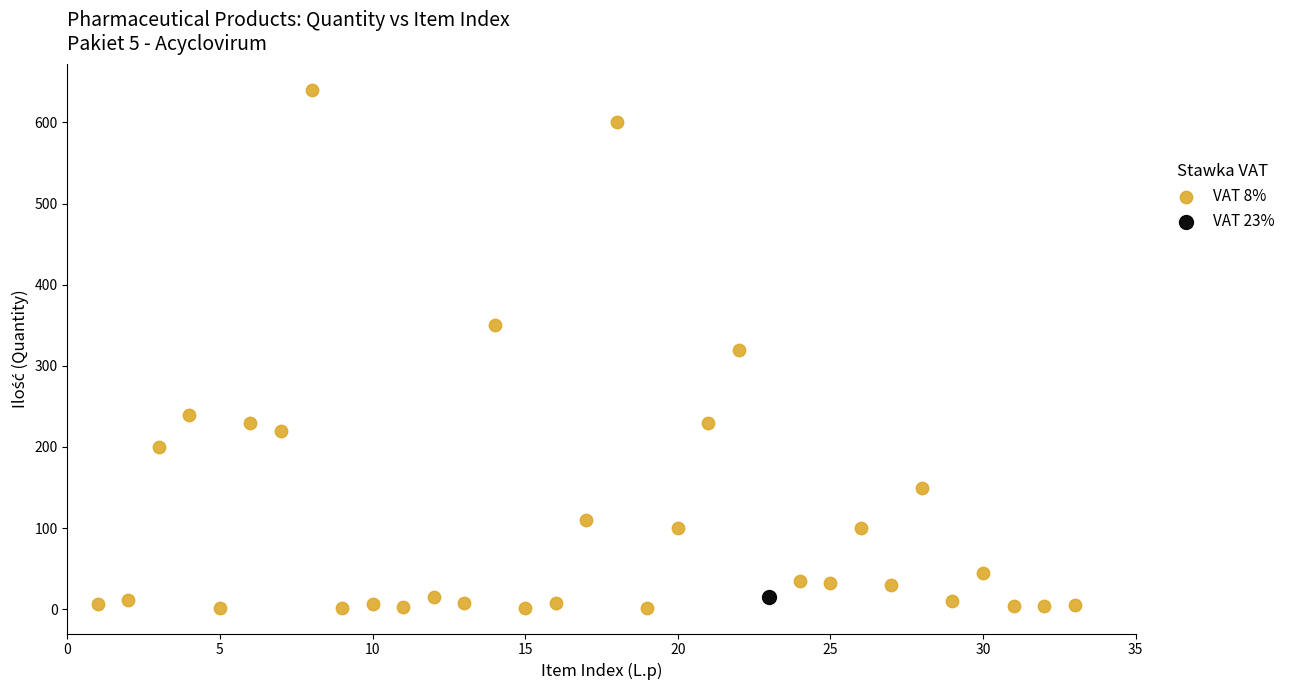

What are all the series names shown in the legend?

VAT 8%, VAT 23%